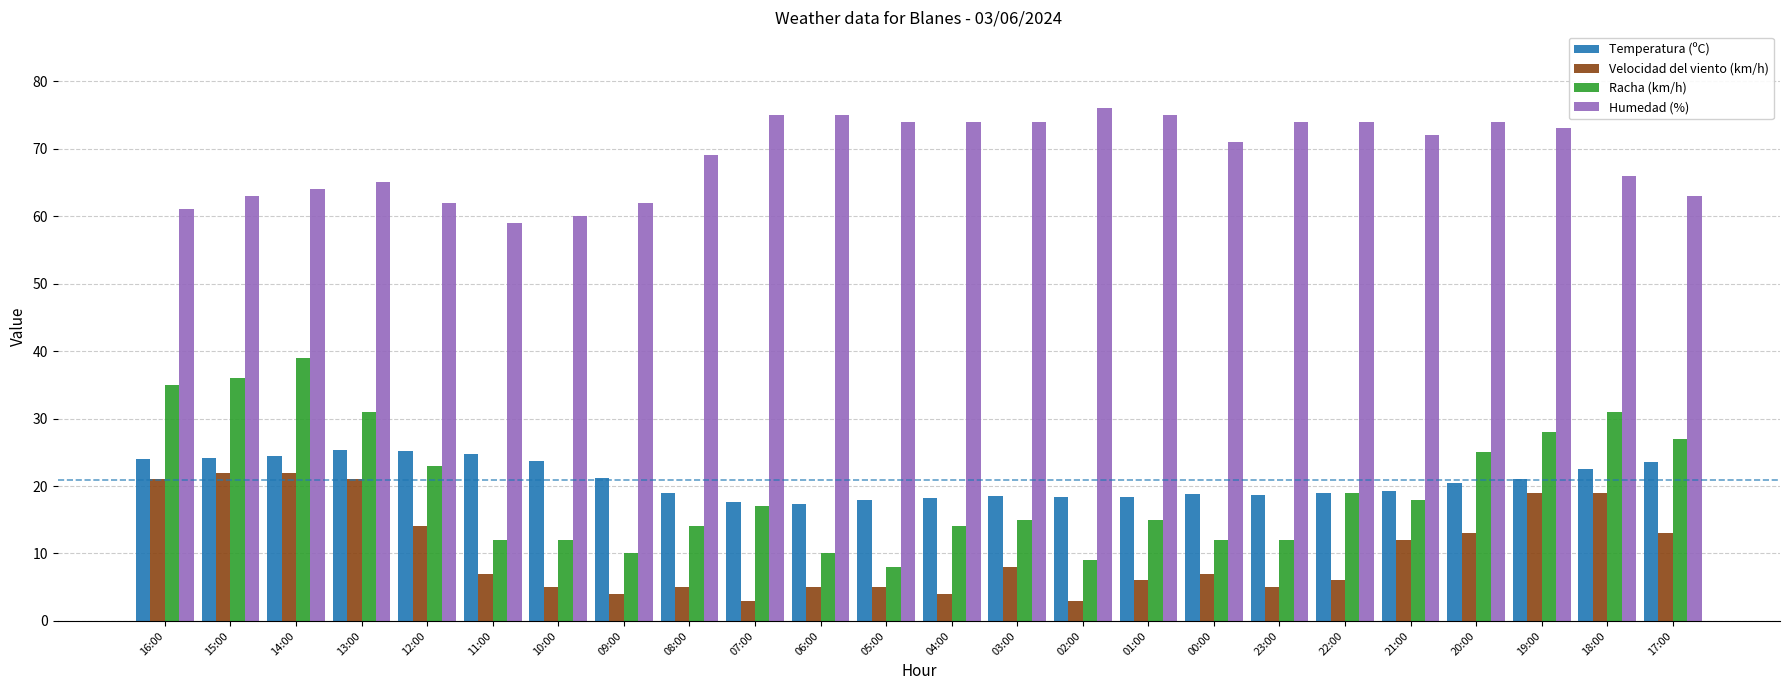

What is the average value of the Racha (km/h) series?

19.7